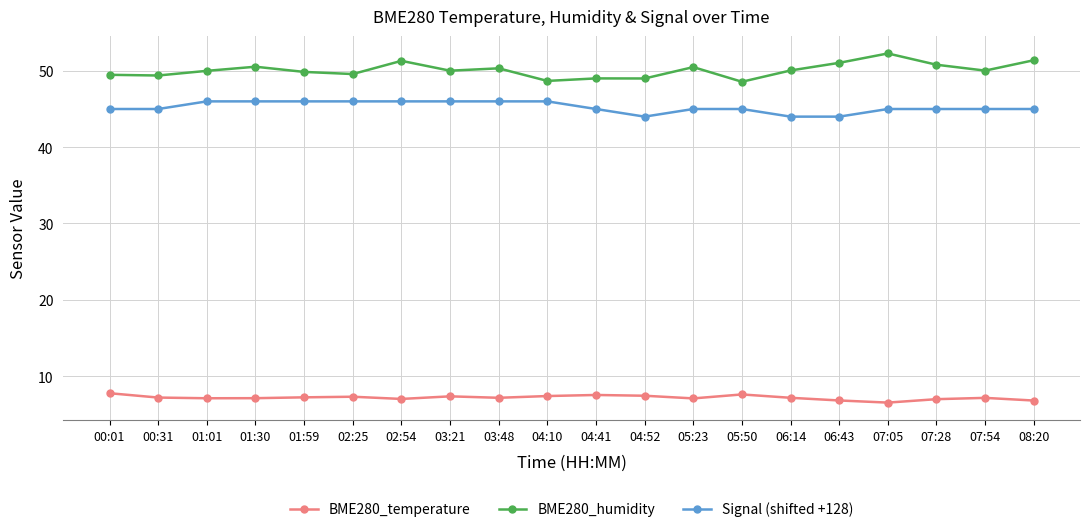

True or false: BME280_temperature and BME280_humidity intersect in this chart.

False